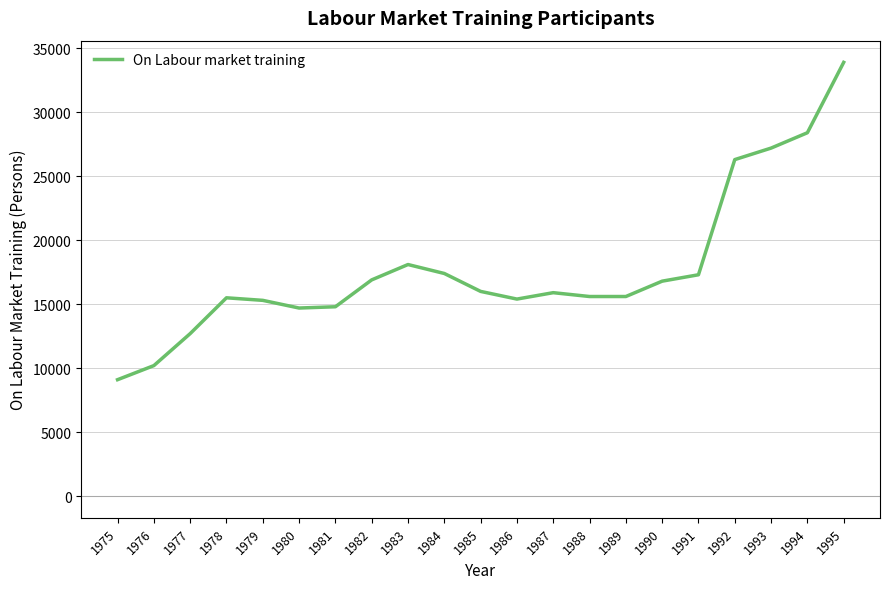

Which label corresponds to the smallest value in the chart?

1975